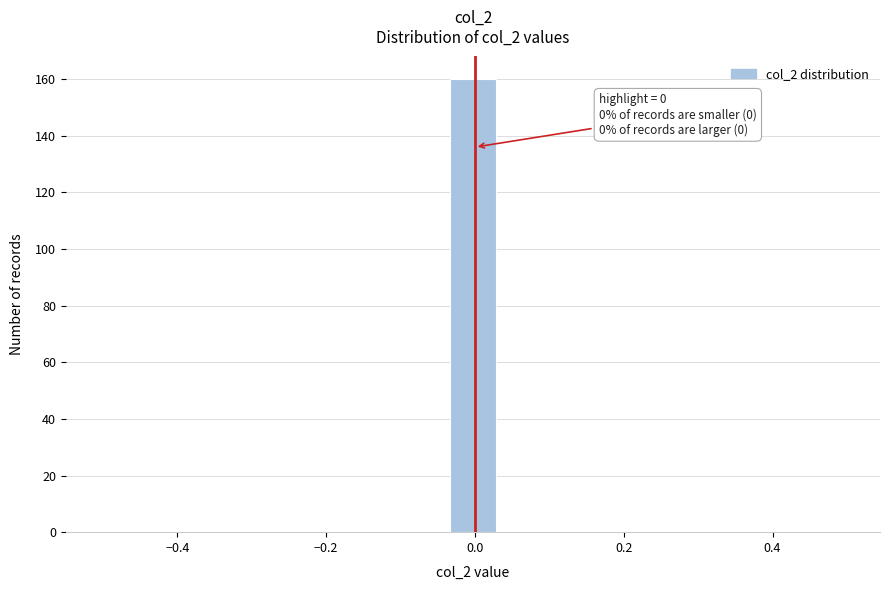

Around what value on the x-axis is the tallest bar? Give the approximate position of its centre, as read against the axis.

0.00